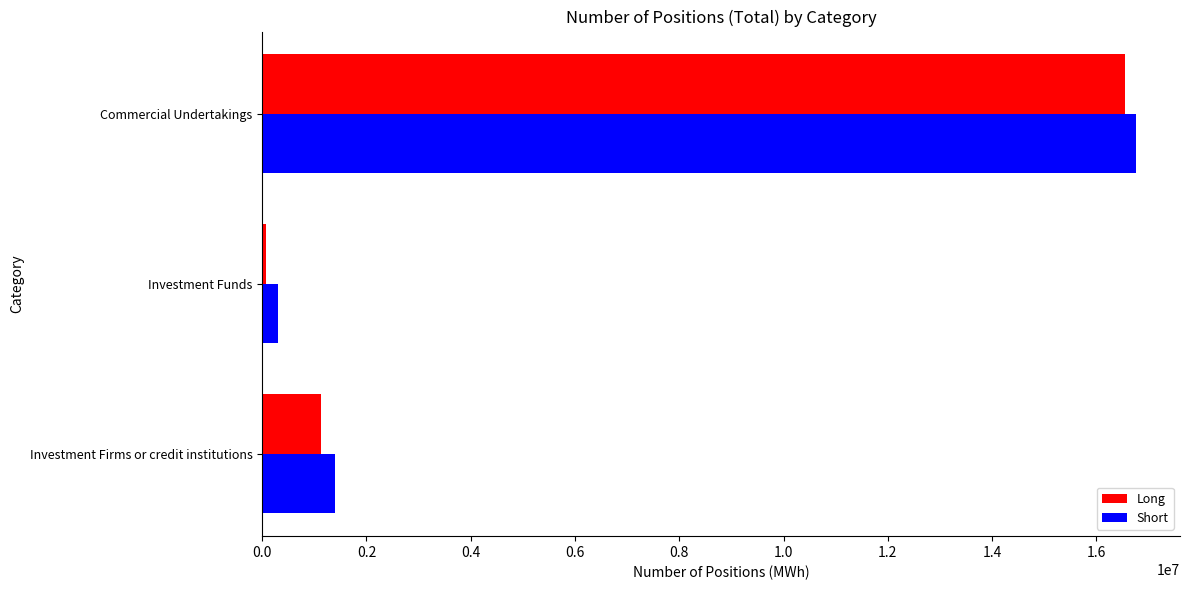

Rank the series by their maximum value, from highest to lowest.

Short, Long